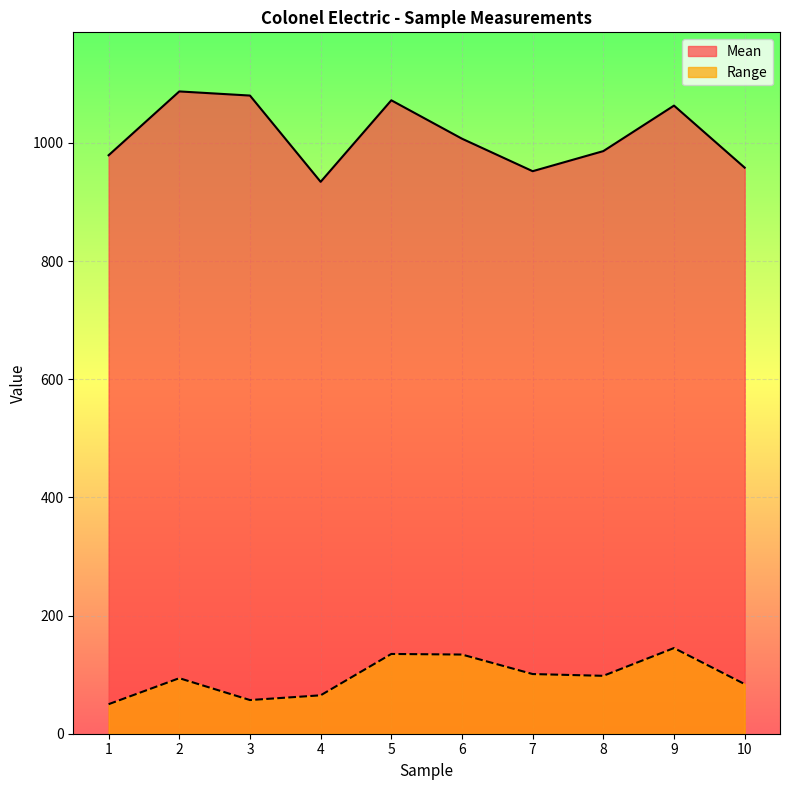

The Mean series shows 523 at 2. True or false?

False